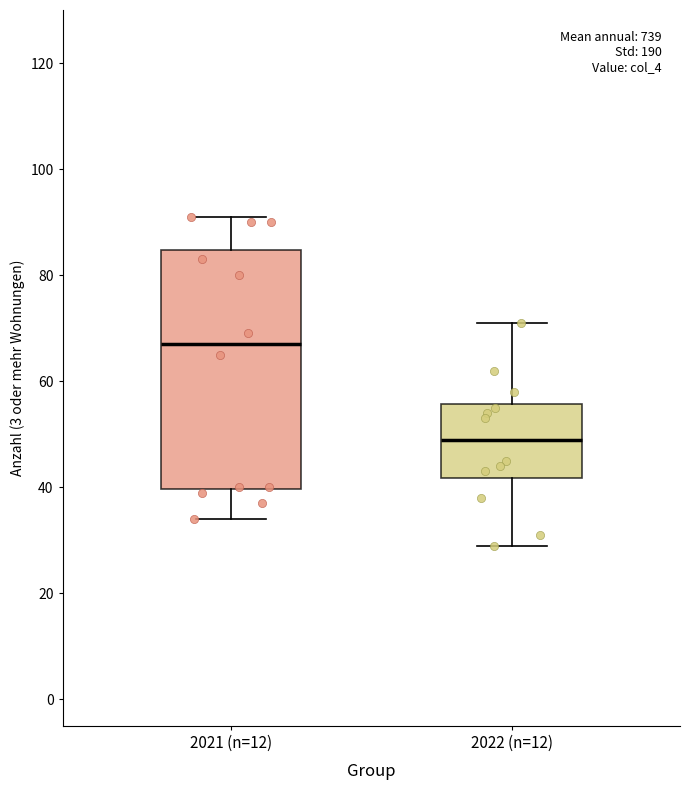

Which box has the lowest median line?

2022 (n=12)